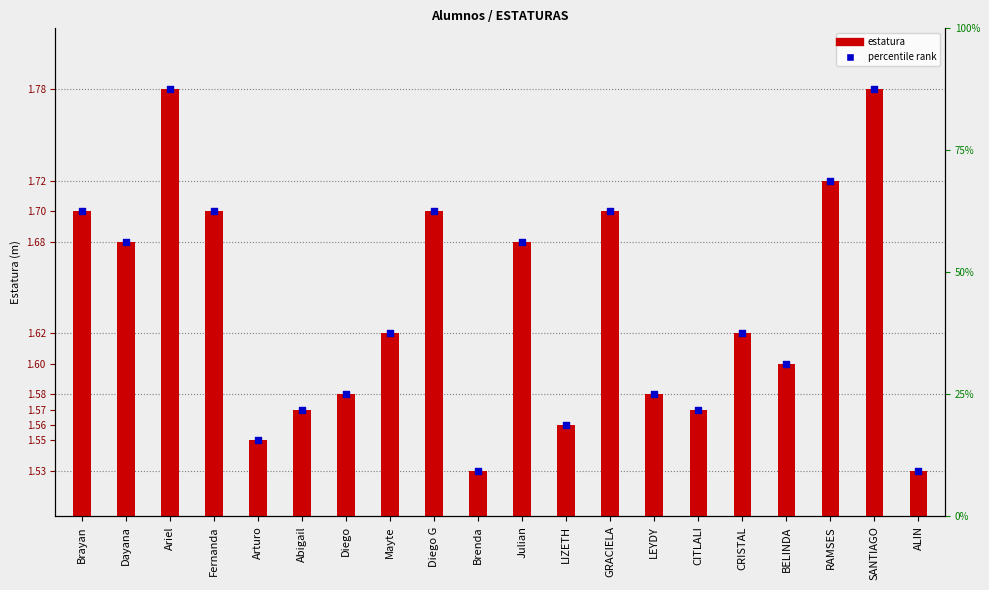

Which series contains the highest Y value?

marker